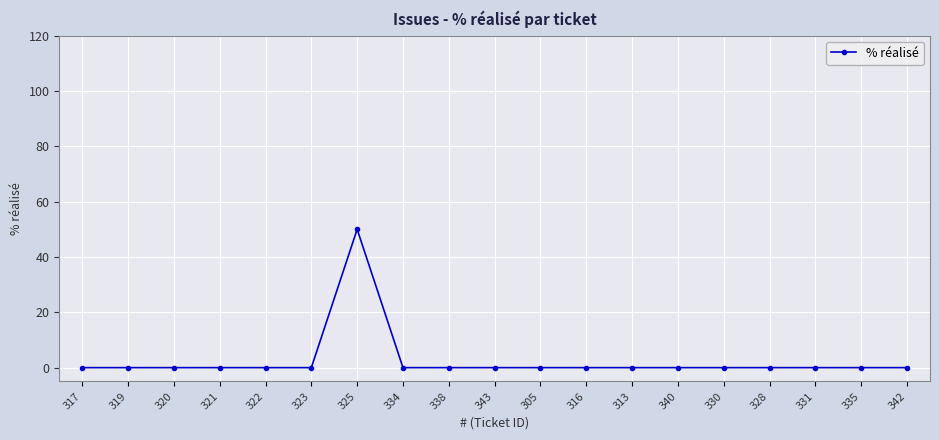

What position from the right is 317?

19